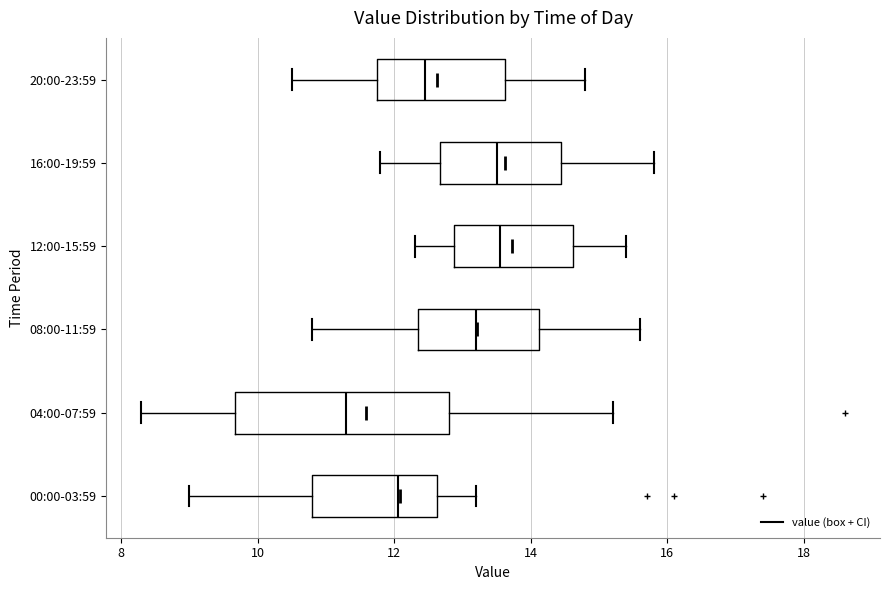

Where is the right edge of the box for 04:00-07:59 on the x-axis? The values are not printed on the chart, so give them approximately, as read against the axis.

12.8